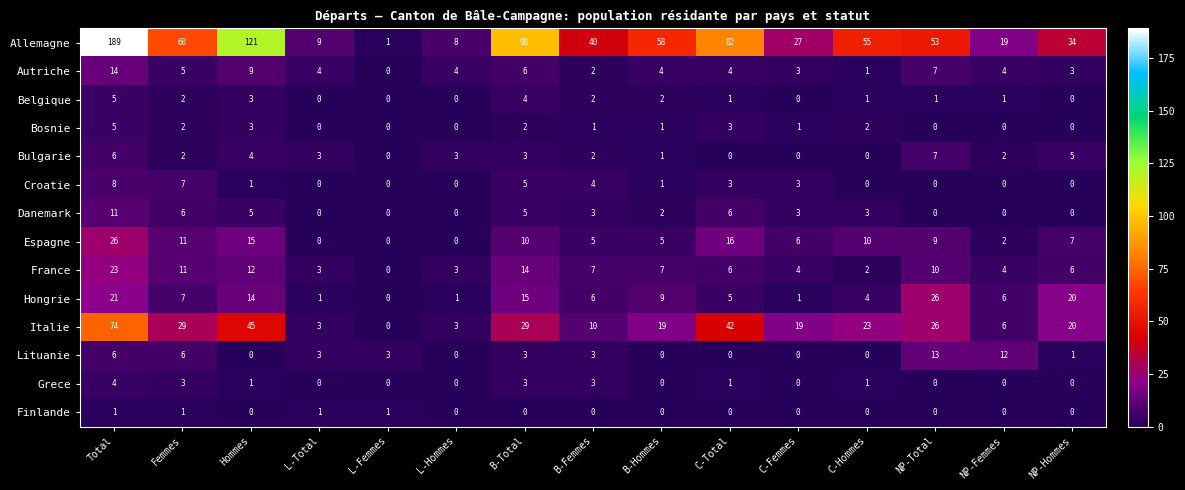

Which series has the largest range (max minus min)?

Allemagne